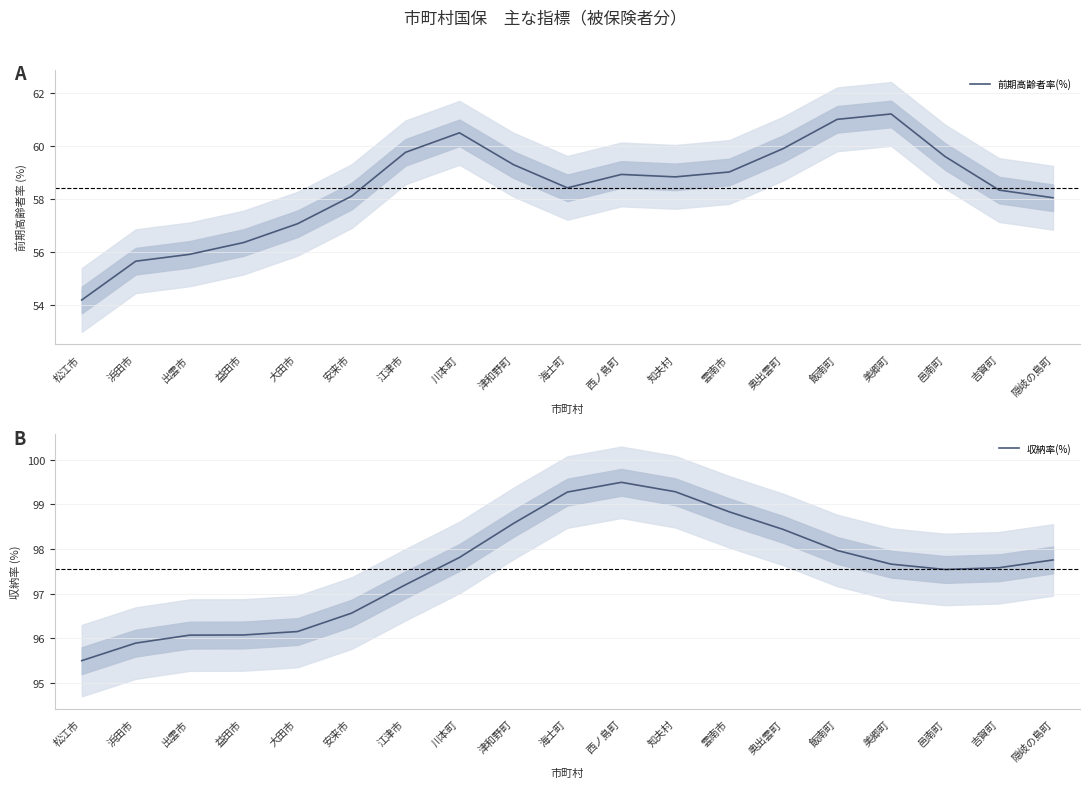

What position from the left is 飯南町?

15